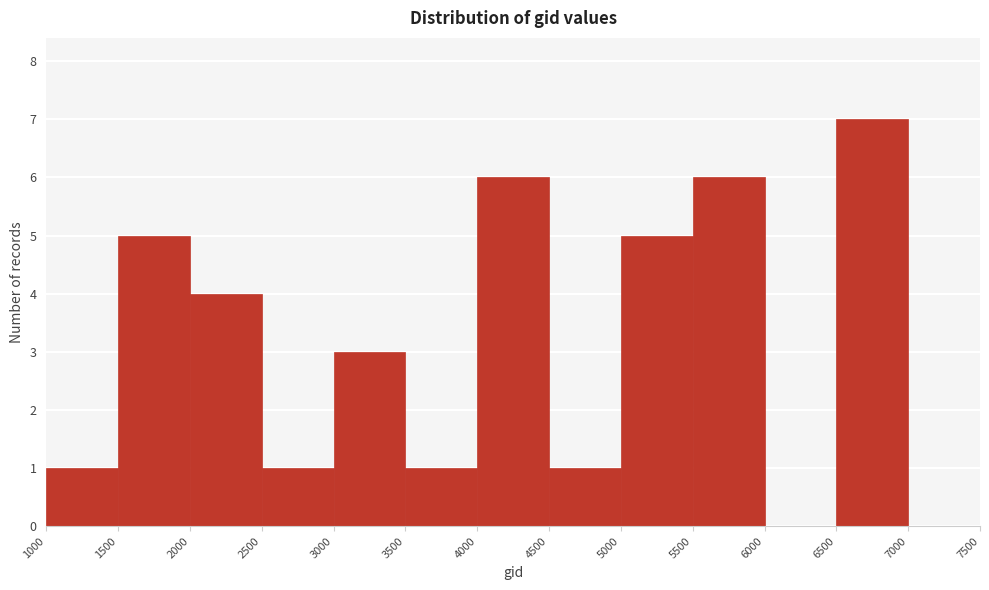

Reading left to right, transcribe this chart: for each bar, give the range it covers on the x-axis and its height. The values are not printed on the chart, so give them approximately, as read against the axis.

1000 to 1500: 1
1500 to 2000: 5
2000 to 2500: 4
2500 to 3000: 1
3000 to 3500: 3
3500 to 4000: 1
4000 to 4500: 6
4500 to 5000: 1
5000 to 5500: 5
5500 to 6000: 6
6000 to 6500: 0
6500 to 7000: 7
7000 to 7500: 0